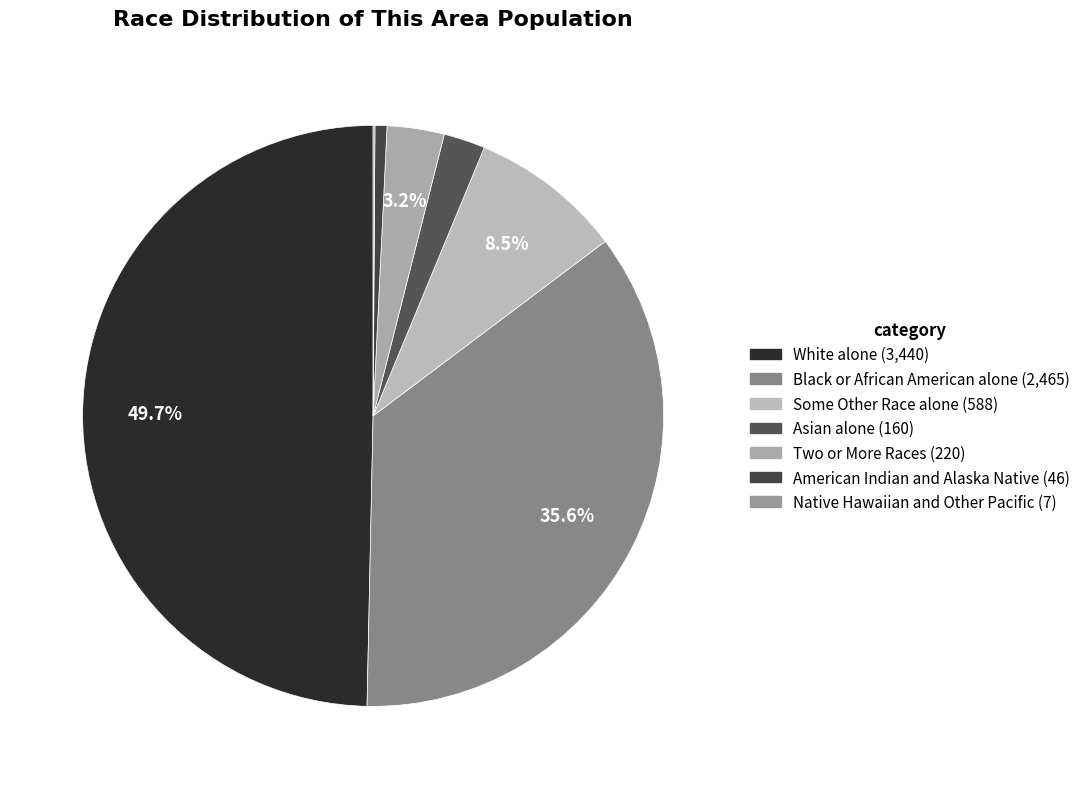

To the nearest percent, what portion does Asian alone represent?

2%